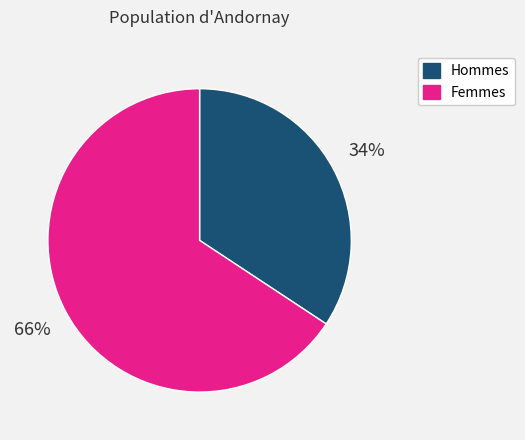

Does any single category account for the majority?

Yes